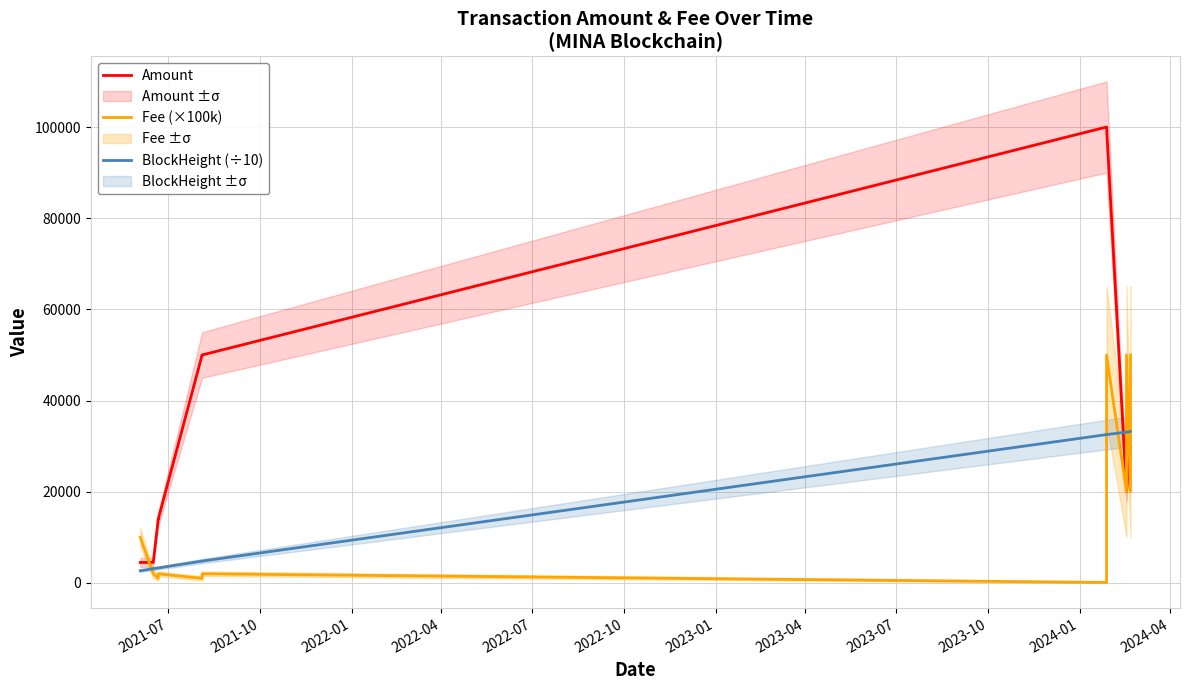

How many lines are shown in the chart?

3